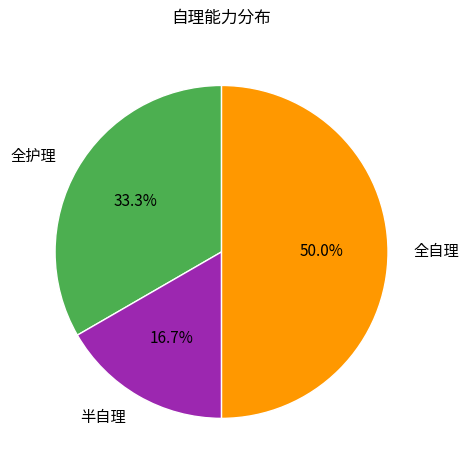

Which category has the smallest portion of the pie?

半自理